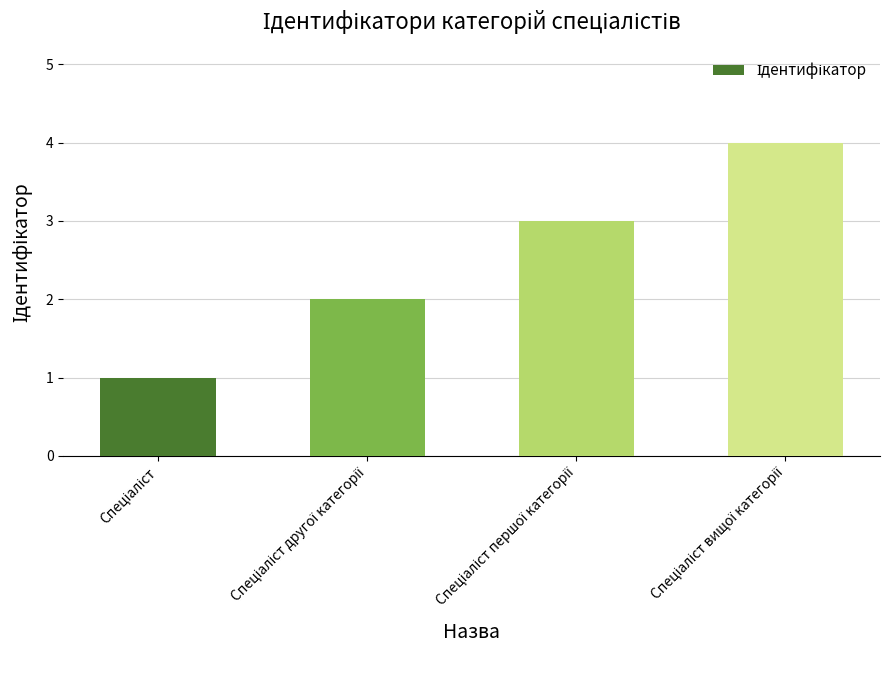

What is the greatest value displayed?

4